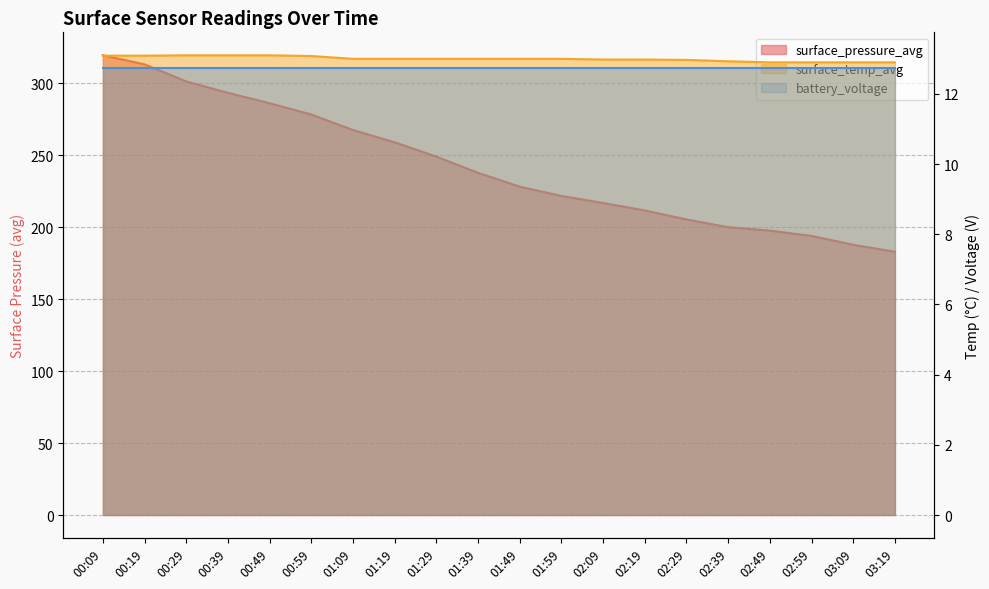

Does the chart have visible grid lines?

Yes